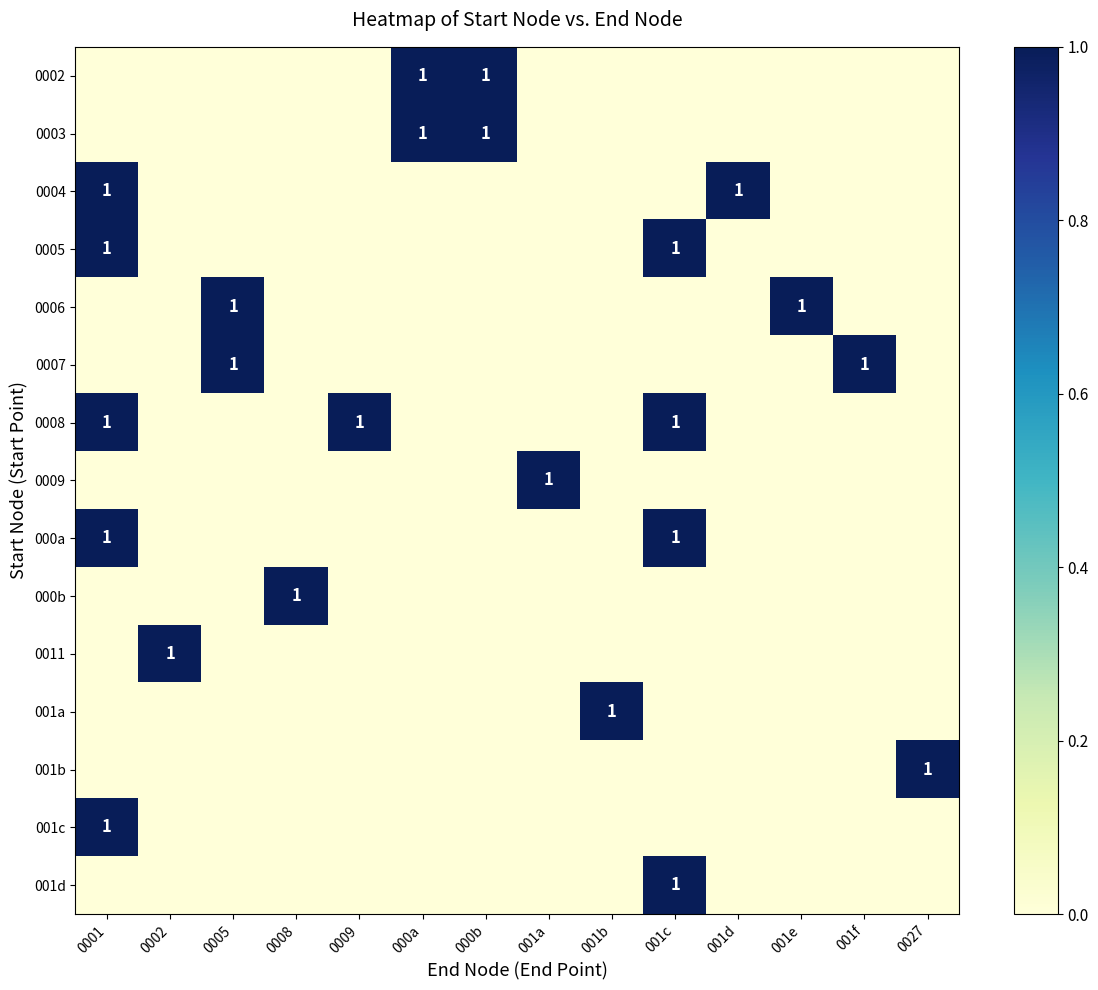

The 001b series shows 1 at 0027. True or false?

True